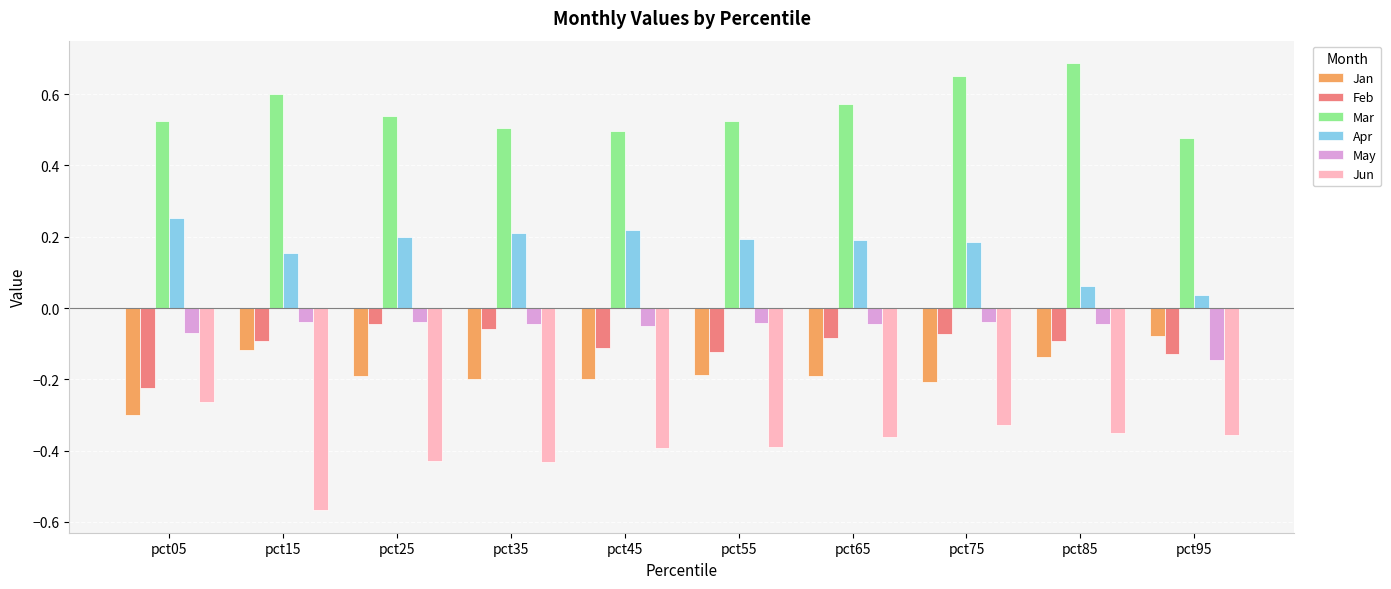

The value of Jan at pct45 is -0.2. True or false?

True